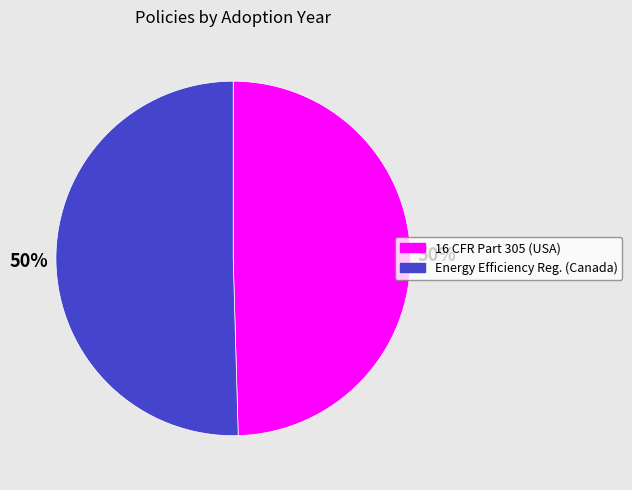

To the nearest percent, what is the average slice percentage?

50%